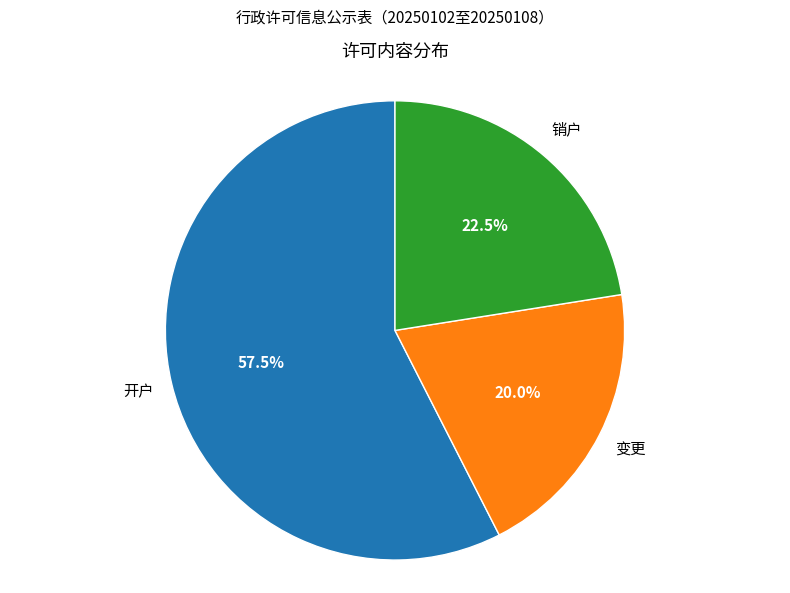

Which has a higher value, 销户 or 开户?

开户